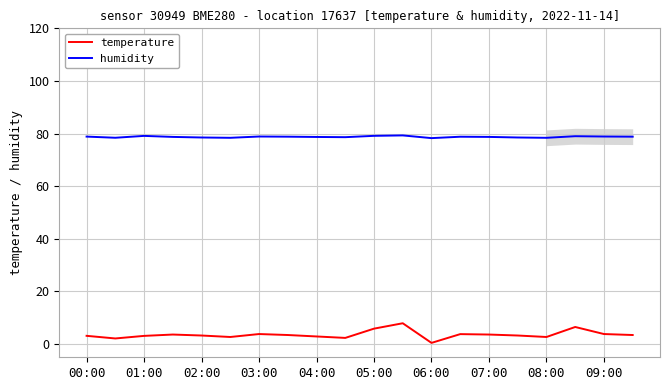

Is the value of humidity at 04:00 greater than the value of temperature at 02:00?

Yes